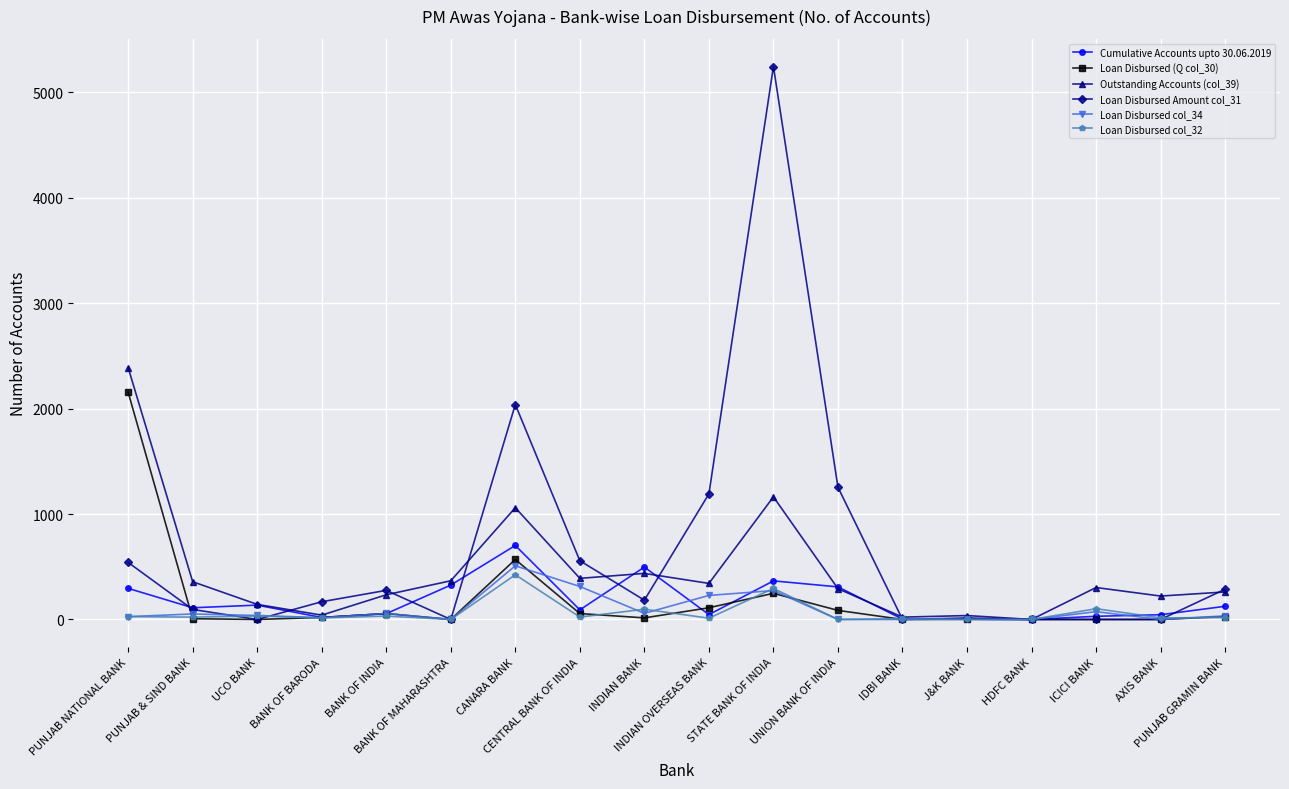

What is the spread (max minus min) of values at UNION BANK OF INDIA?

1254